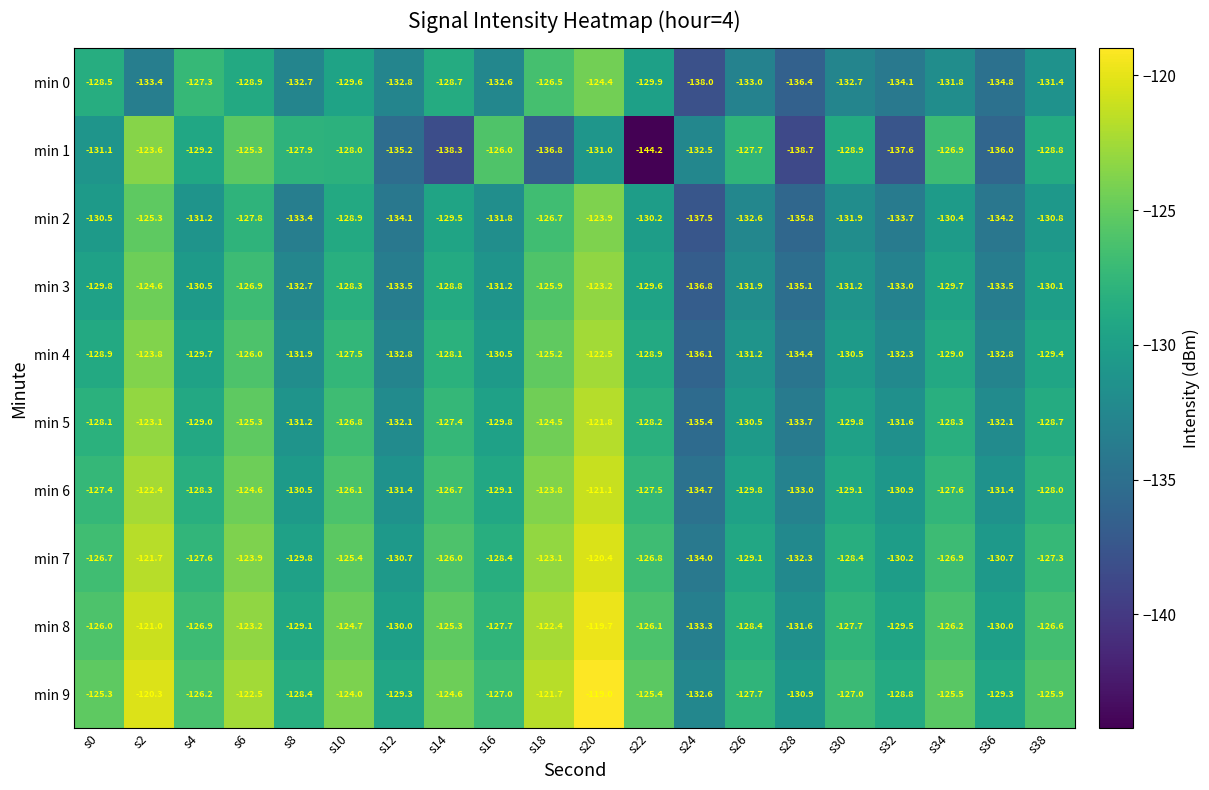

Which series has the largest total across all categories?

min 9